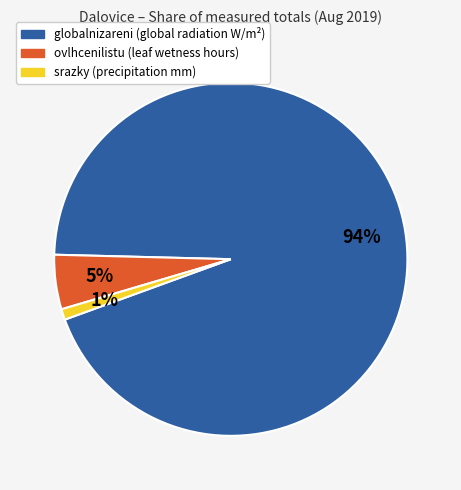

How many segments does this pie chart have?

3